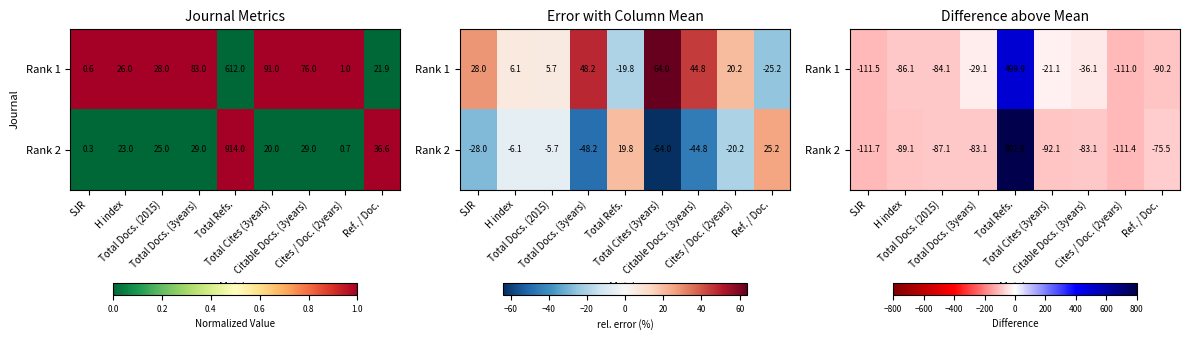

Which category has the lowest value in the Rank 2 series?

SJR